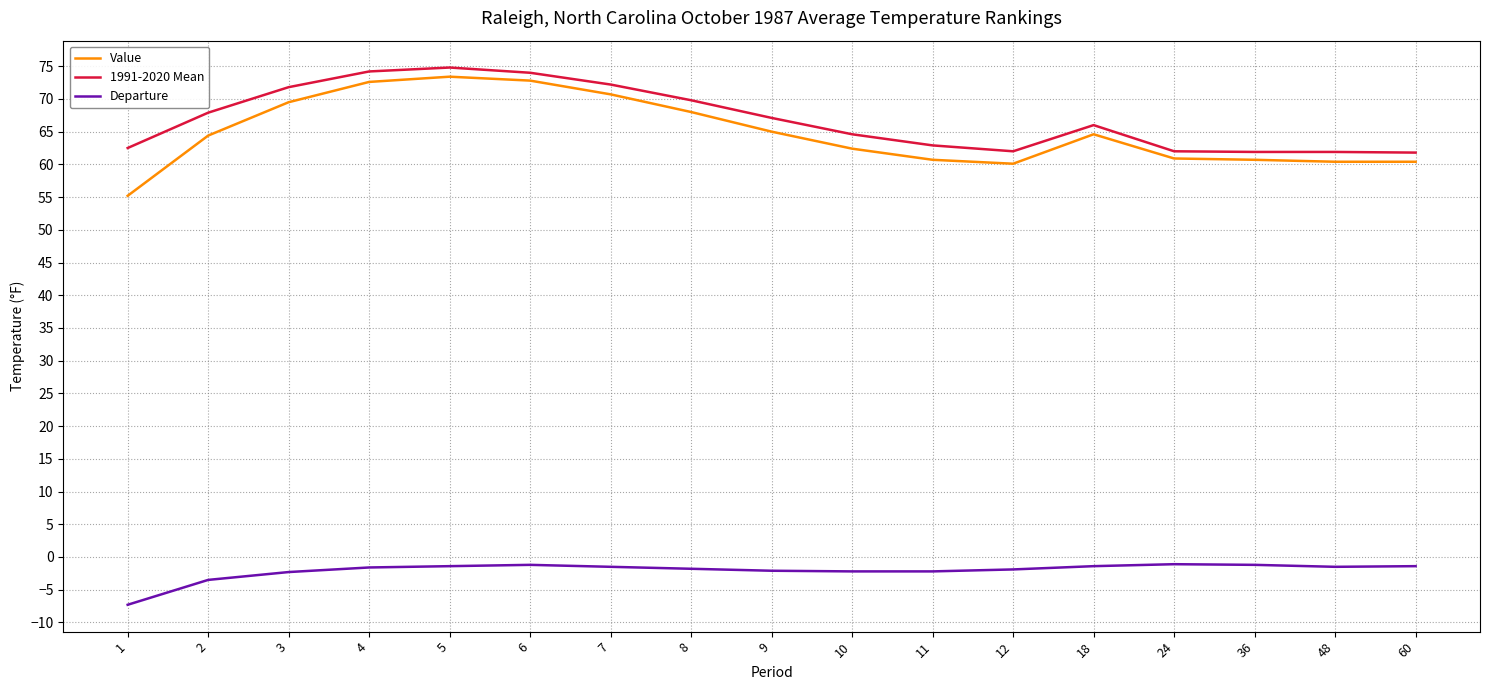

What is the difference between the highest and lowest values at 2?

71.4